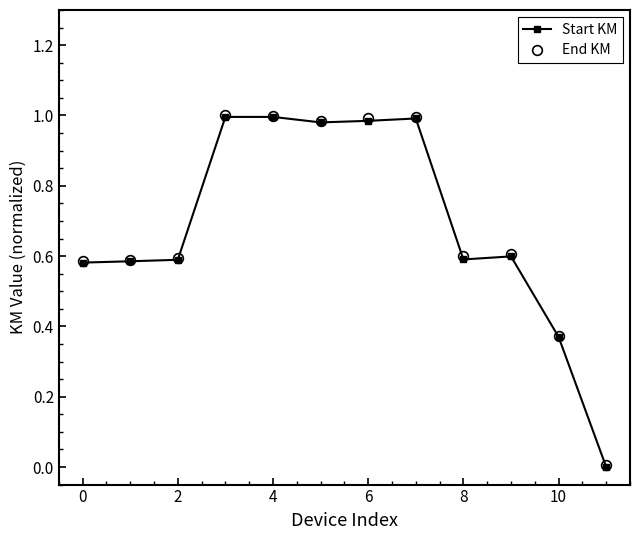

What is the sum of all End KM values?

8.3